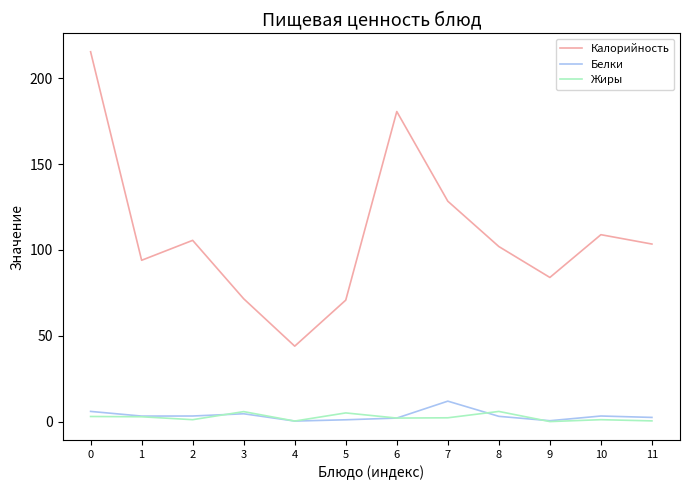

What is the greatest value displayed?

215.4